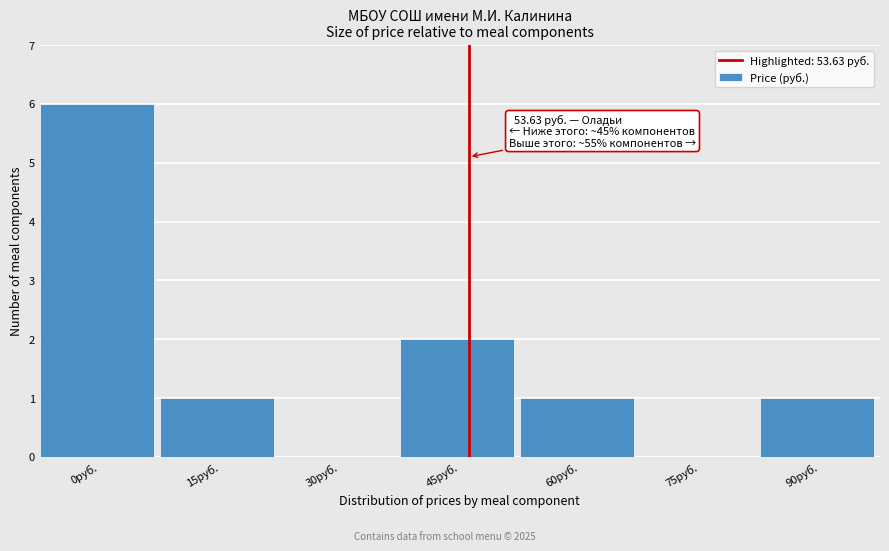

Reading right to left, list all the values displayed in this chart.

90руб.=1	75руб.=0	60руб.=1	45руб.=2	30руб.=0	15руб.=1	0руб.=6